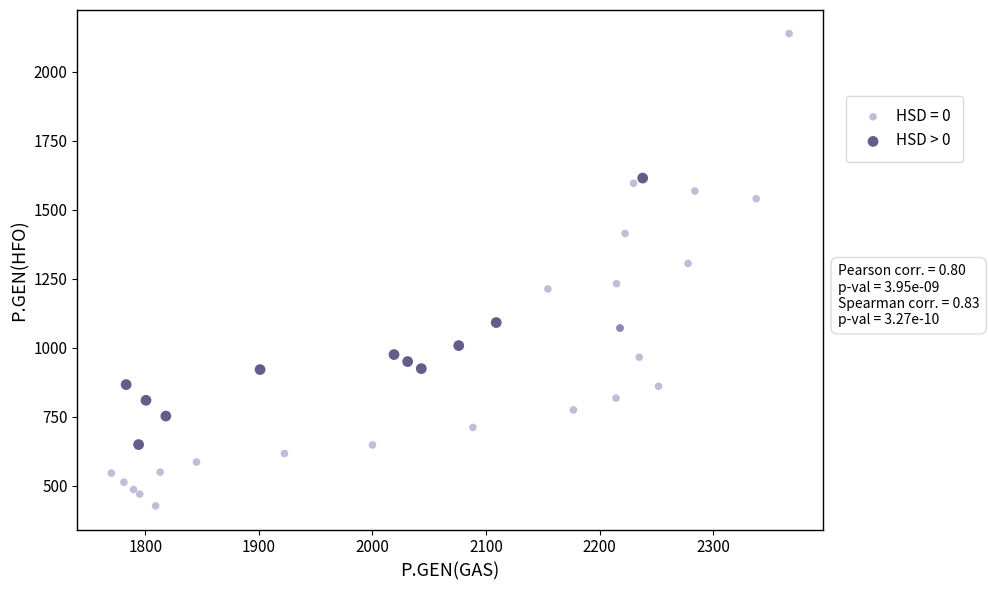

Which series contains the lowest Y value?

HSD = 0